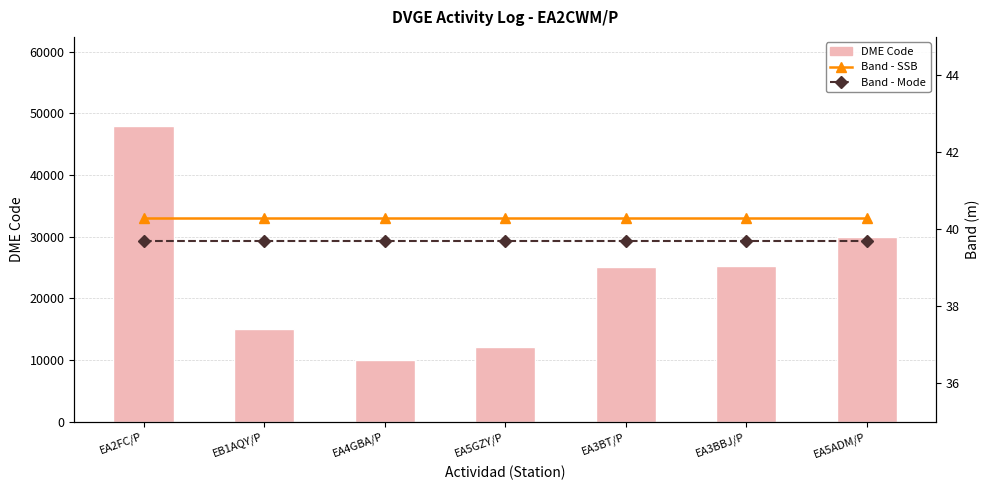

At which label is Band - Mode closest to 39?

EA2FC/P